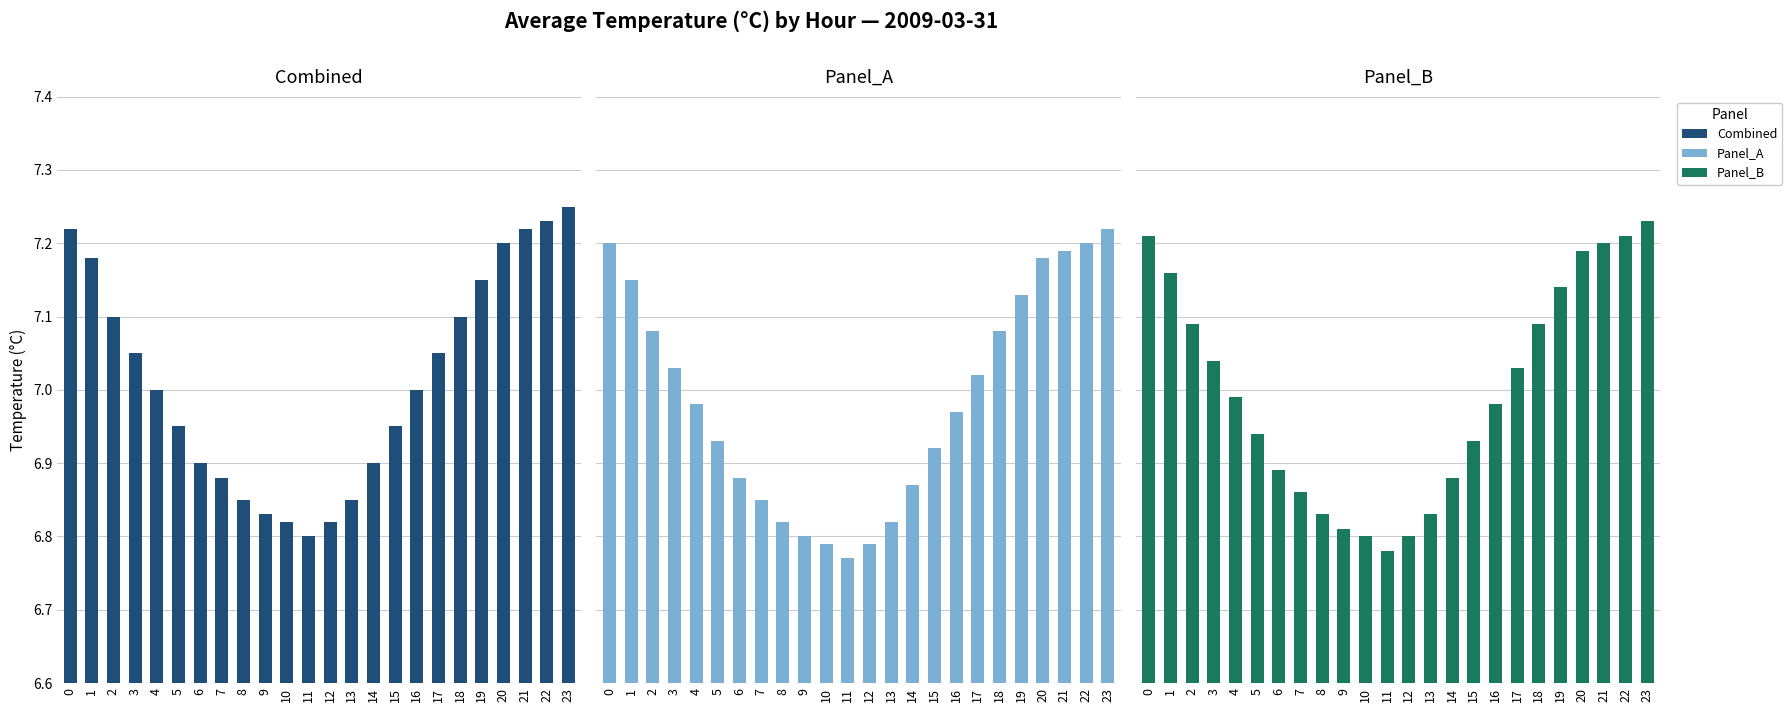

Read the Panel_A value at 1.

7.2